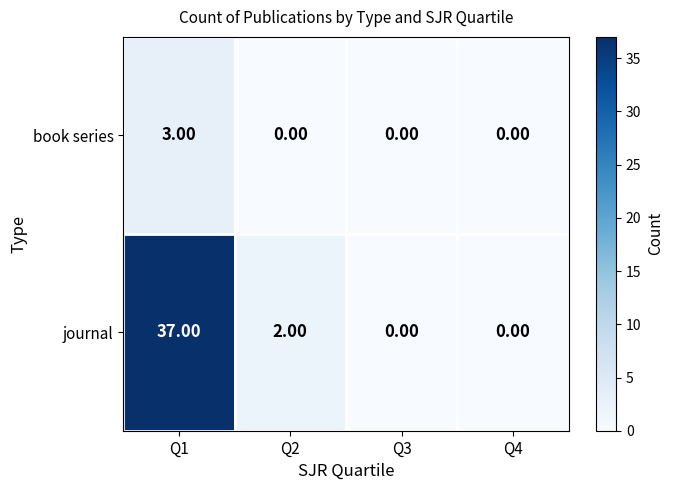

What is the maximum value shown in the chart?

37